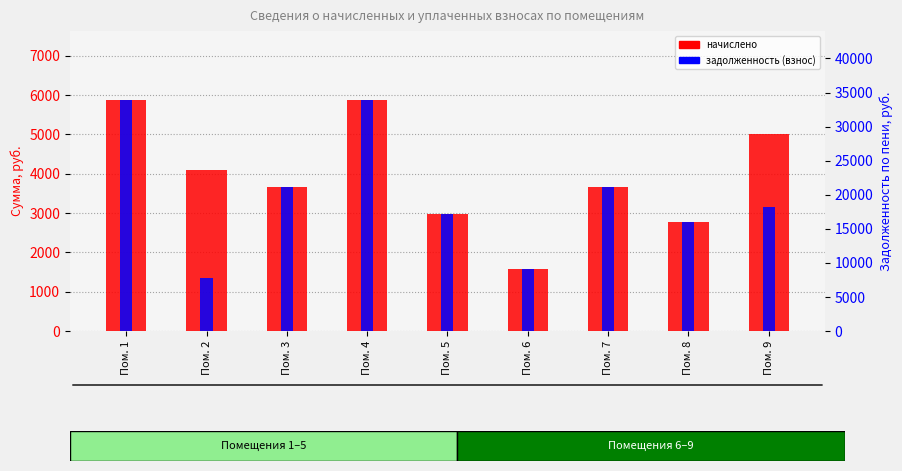

What are all the series names shown in the legend?

начислено, задолженность (взнос)